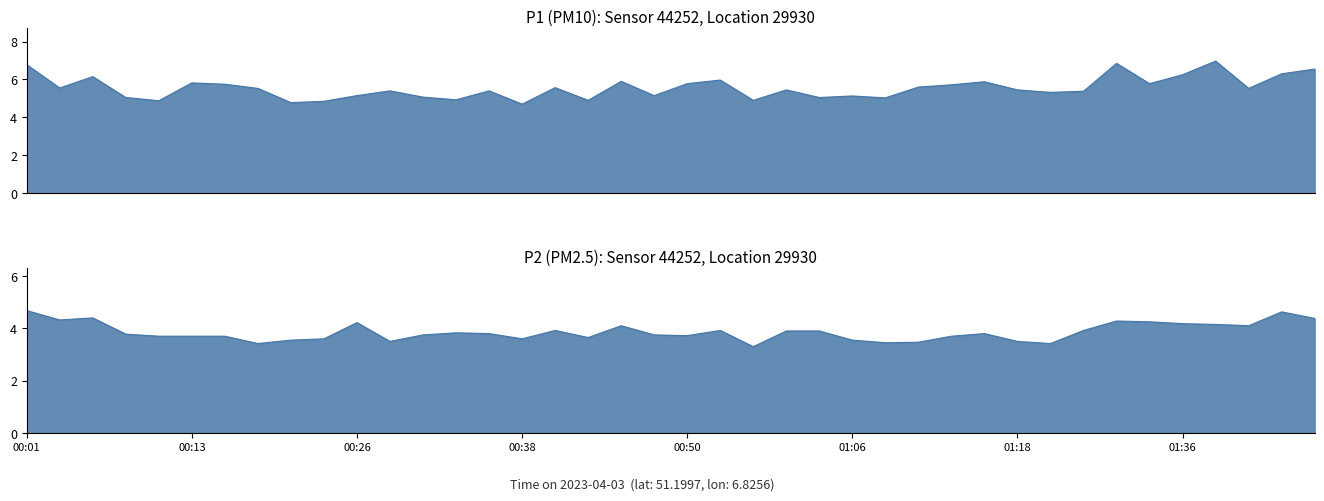

Reading left to right, transcribe all the data shown in this chart.

P1: 6.8	5.5	6.2	5.0	4.9	5.8	5.8	5.5	4.8	4.8	5.2	5.4	5.1	4.9	5.4	4.7	5.6	4.9	5.9	5.2	5.8	6.0	4.9	5.5	5.0	5.1	5.0	5.6	5.7	5.9	5.5	5.3	5.4	6.8	5.8	6.2	7.0	5.5	6.3	6.5
P2: 4.7	4.3	4.4	3.8	3.7	3.7	3.7	3.4	3.5	3.6	4.2	3.5	3.8	3.8	3.8	3.6	3.9	3.6	4.1	3.8	3.7	3.9	3.3	3.9	3.9	3.5	3.5	3.5	3.7	3.8	3.5	3.4	3.9	4.3	4.2	4.2	4.2	4.1	4.6	4.4